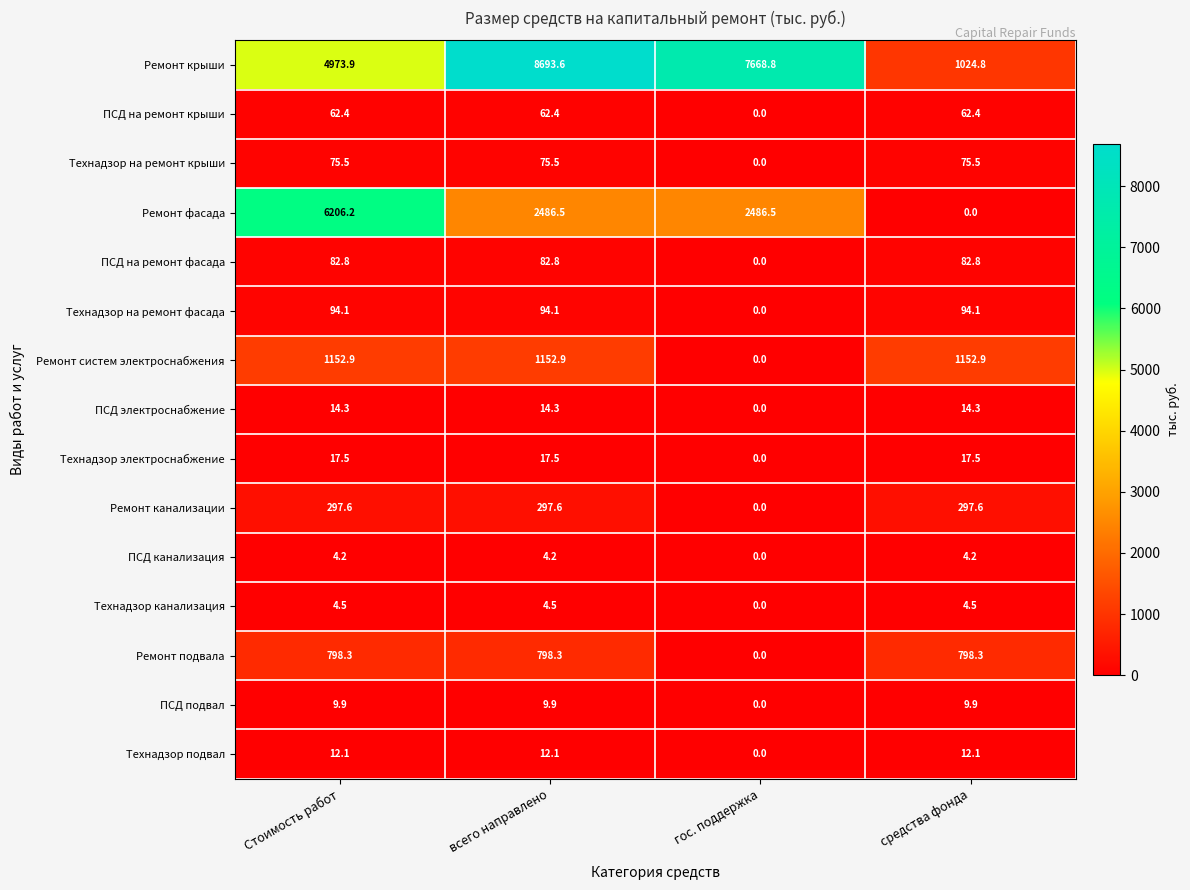

What is the sum of all Ремонт систем электроснабжения values?

3458.7